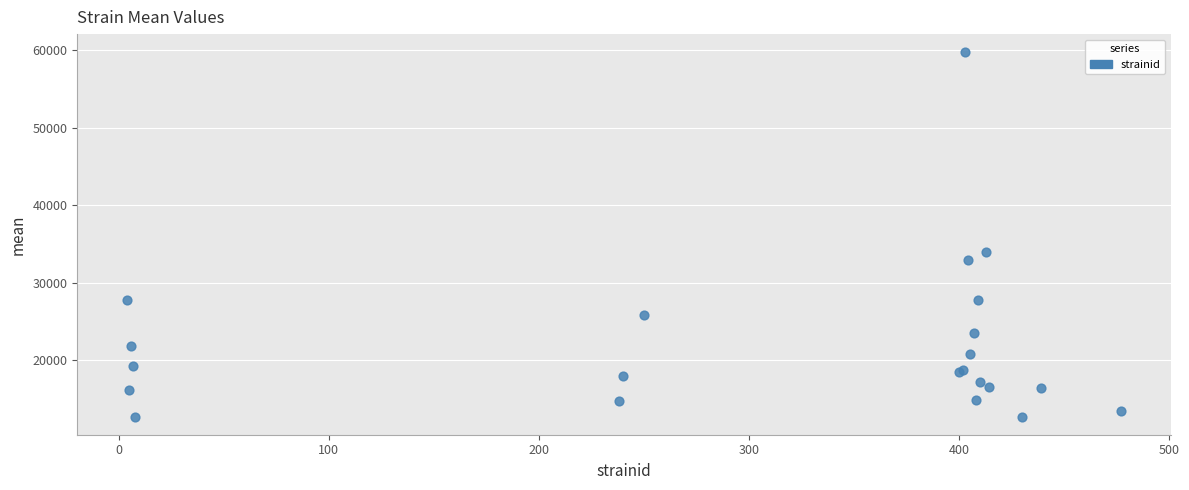

What Y value in the scatter plot is closest to 36243?

33999.5